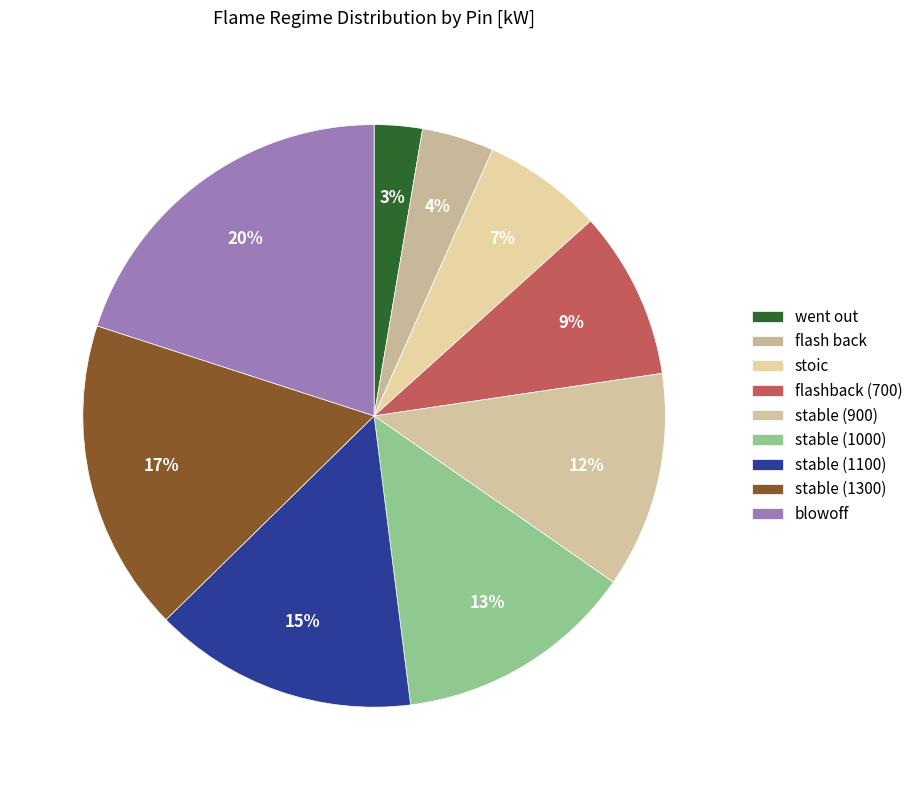

What portion of the pie excludes flashback (700)?

90.7%